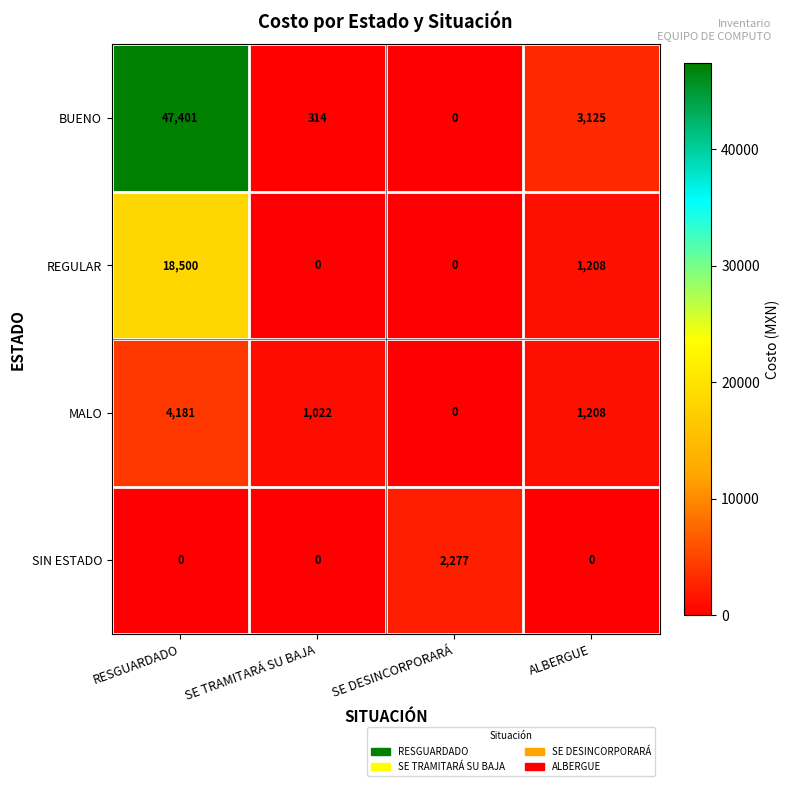

At which label is BUENO closest to 23700?

ALBERGUE